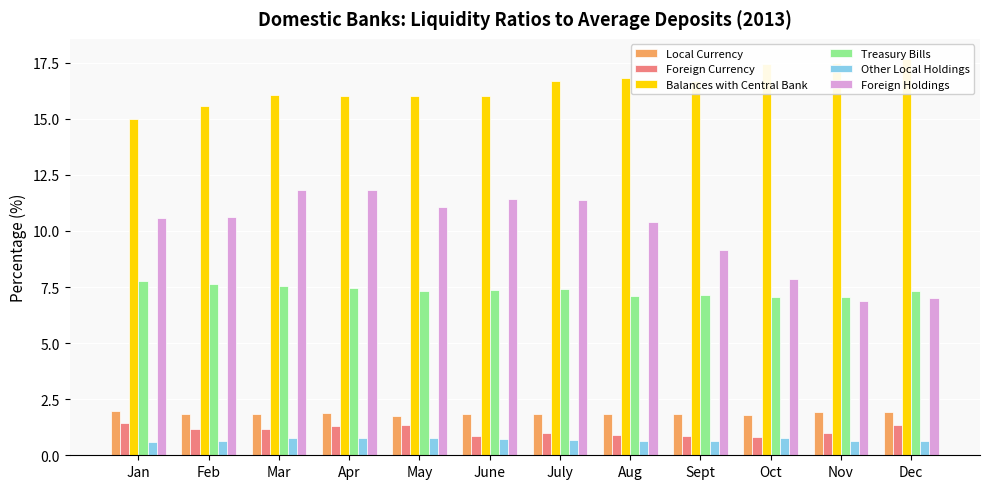

Which series has the largest total across all categories?

Balances with Central Bank